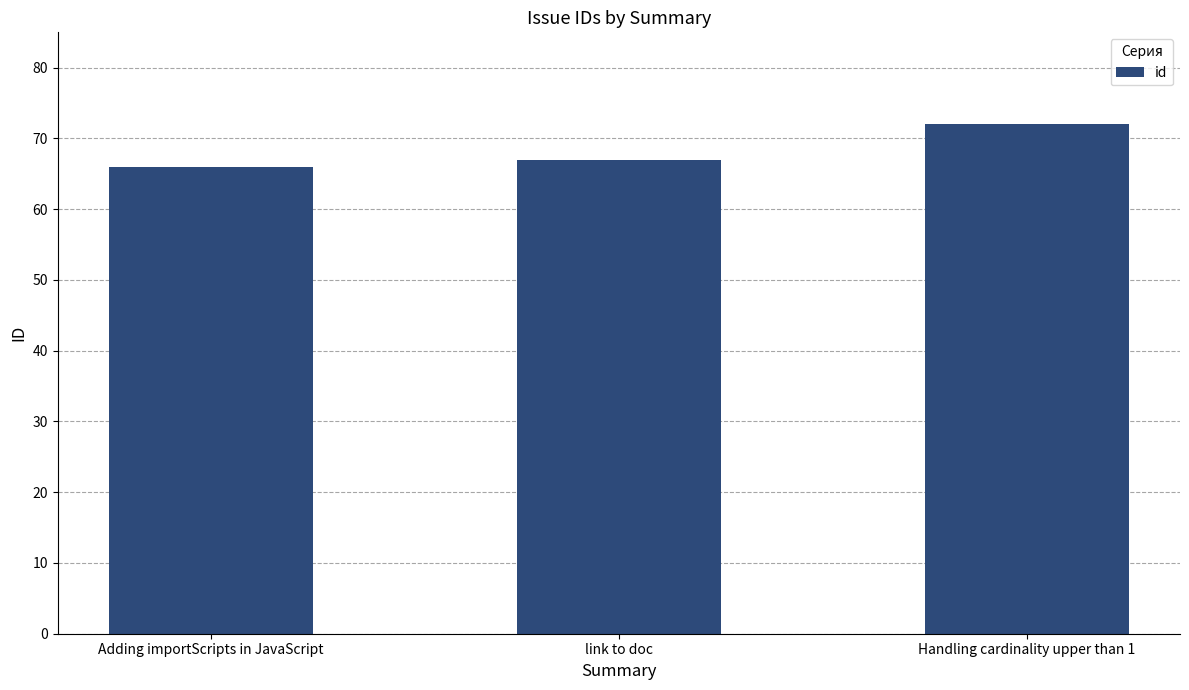

Between Adding importScripts in JavaScript and link to doc, which is larger?

link to doc